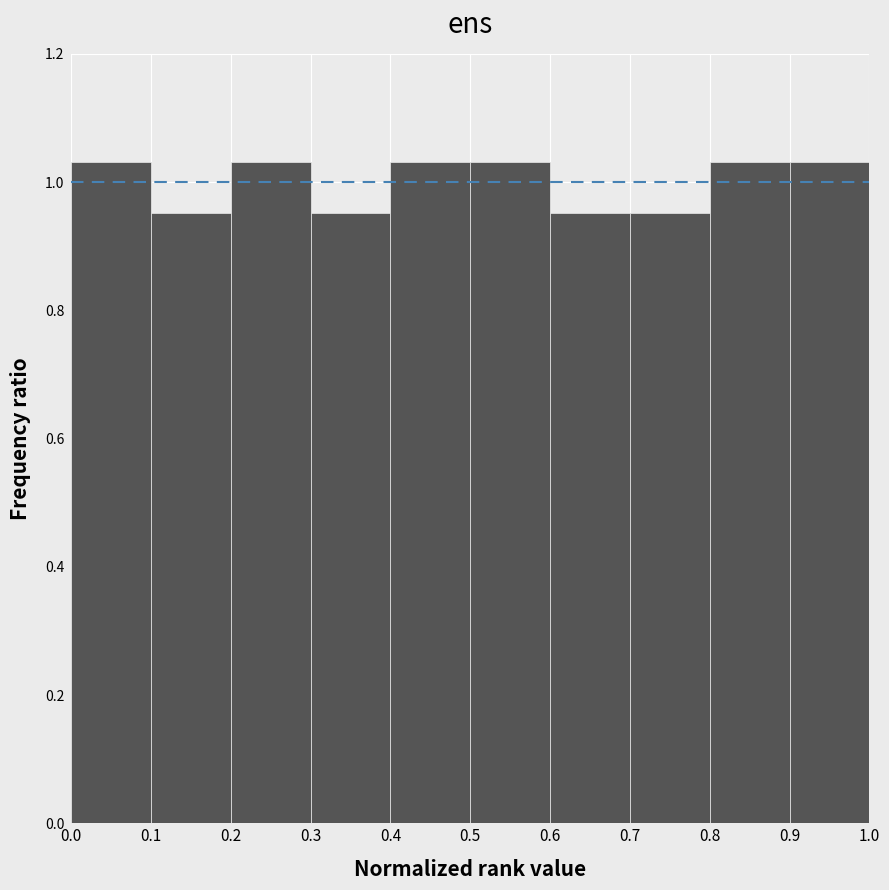

Reading left to right, transcribe this chart: for each bar, give the range it covers on the x-axis and its height. The values are not printed on the chart, so give them approximately, as read against the axis.

0.0 to 0.1: 1.04
0.1 to 0.2: 0.96
0.2 to 0.3: 1.04
0.3 to 0.4: 0.96
0.4 to 0.5: 1.04
0.5 to 0.6: 1.04
0.6 to 0.7: 0.96
0.7 to 0.8: 0.96
0.8 to 0.9: 1.04
0.9 to 1.0: 1.04